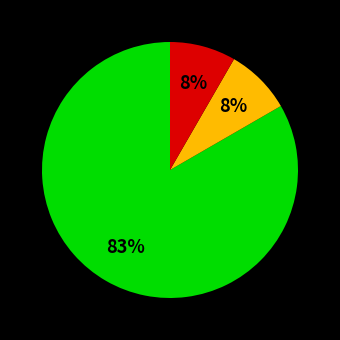

To the nearest percent, what is the average slice percentage?

33%